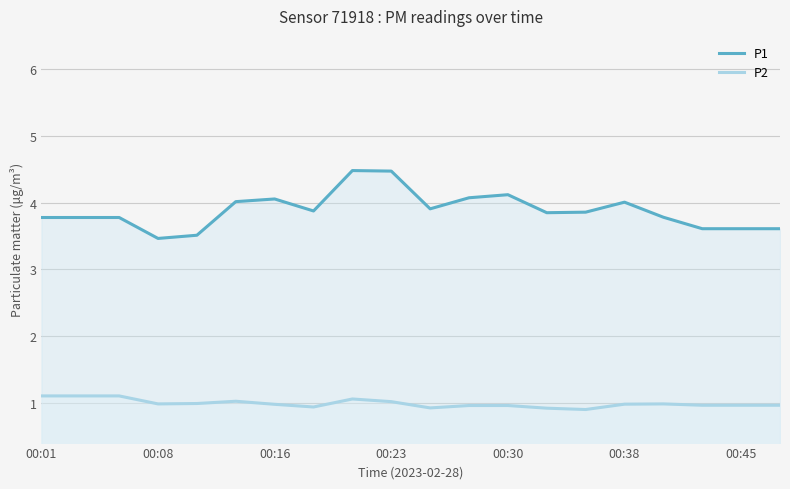

What is the difference between the maximum and minimum values in the P2 series?

0.2